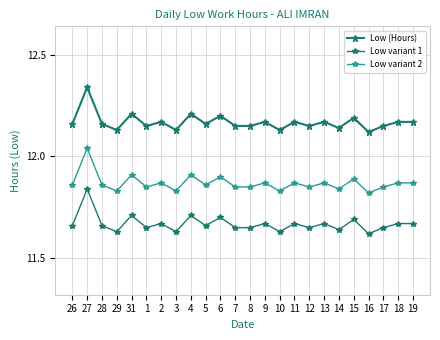

Which series has the largest total across all categories?

Low (Hours)